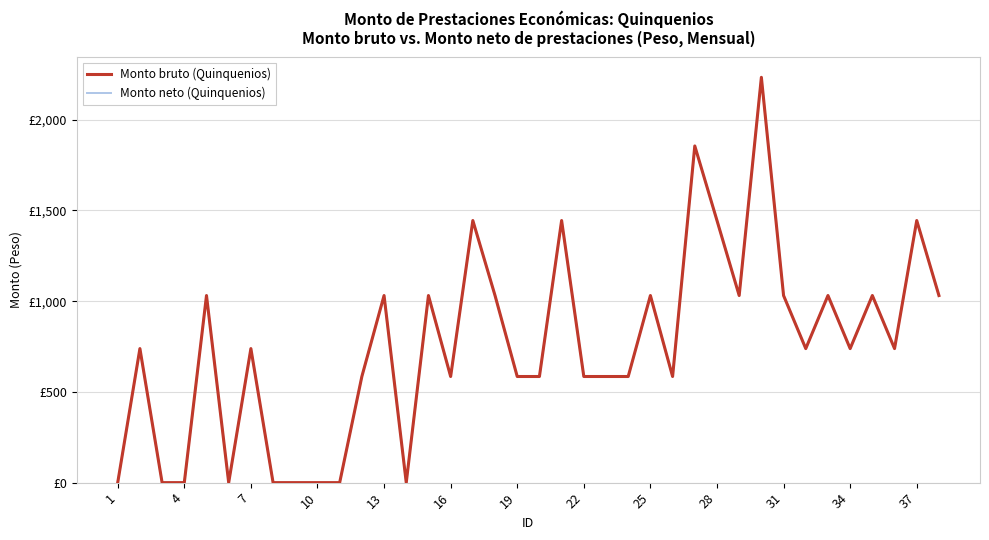

Is this an area chart (filled region under the line)?

No